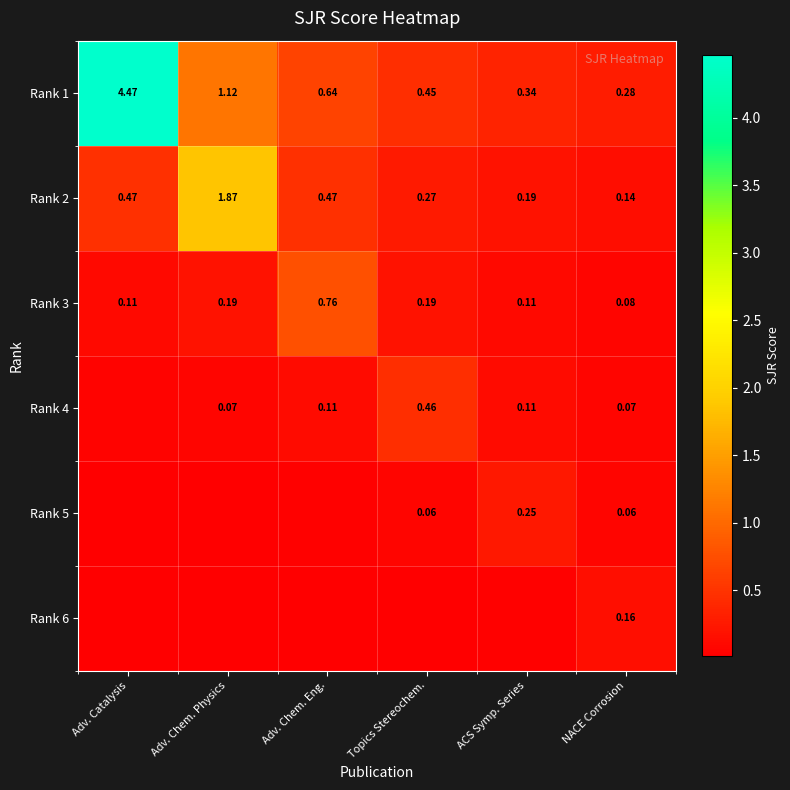

Is the value of Rank 3 at Adv. Chem. Eng. greater than the value of Rank 1 at Adv. Chem. Physics?

No